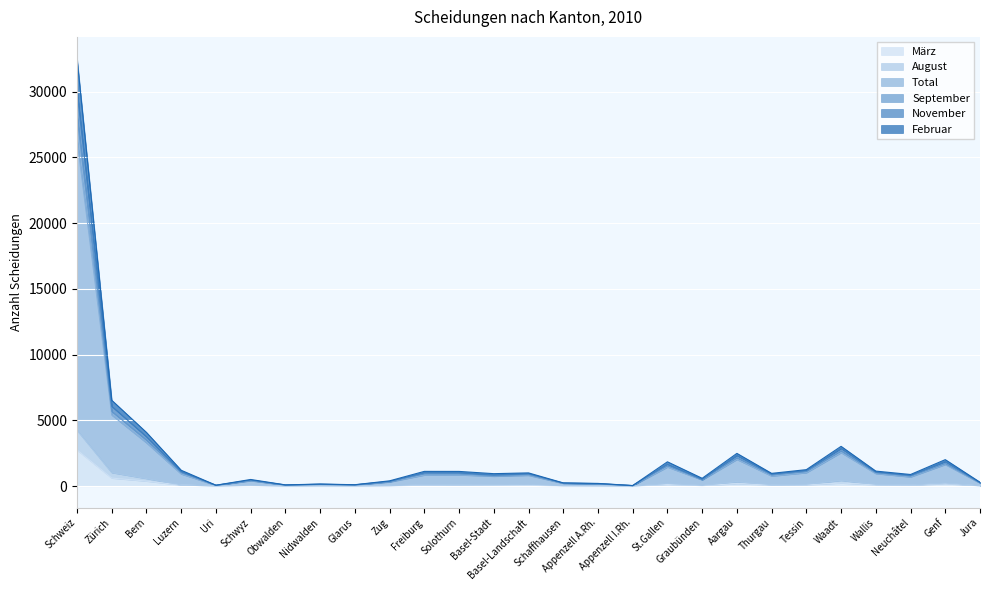

At which label does März reach its peak?

Schweiz